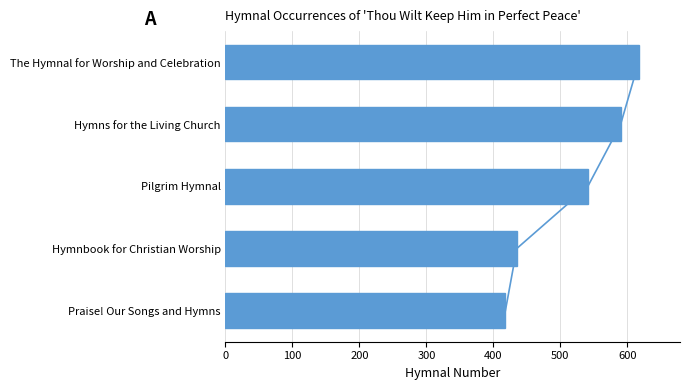

What is the value of the 1st bar from the left?

418